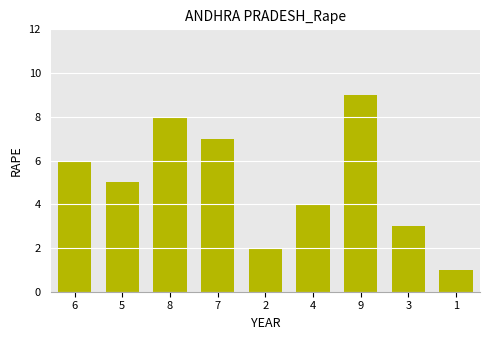

Count the values in the range 3 to 7.

5